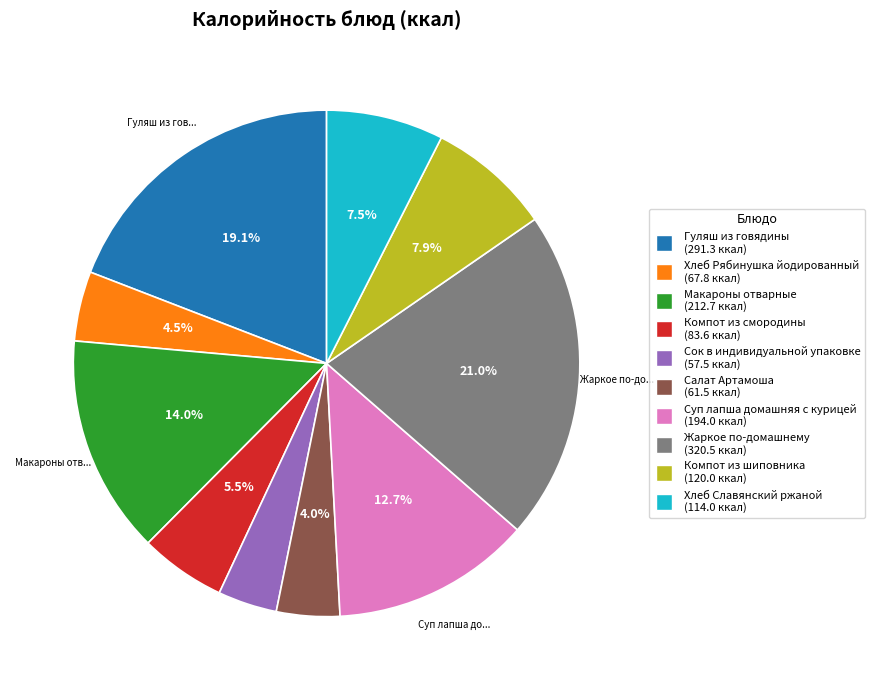

Is the sum of Сок в индивидуальной упаковке and Хлеб Славянский ржаной greater than half?

No